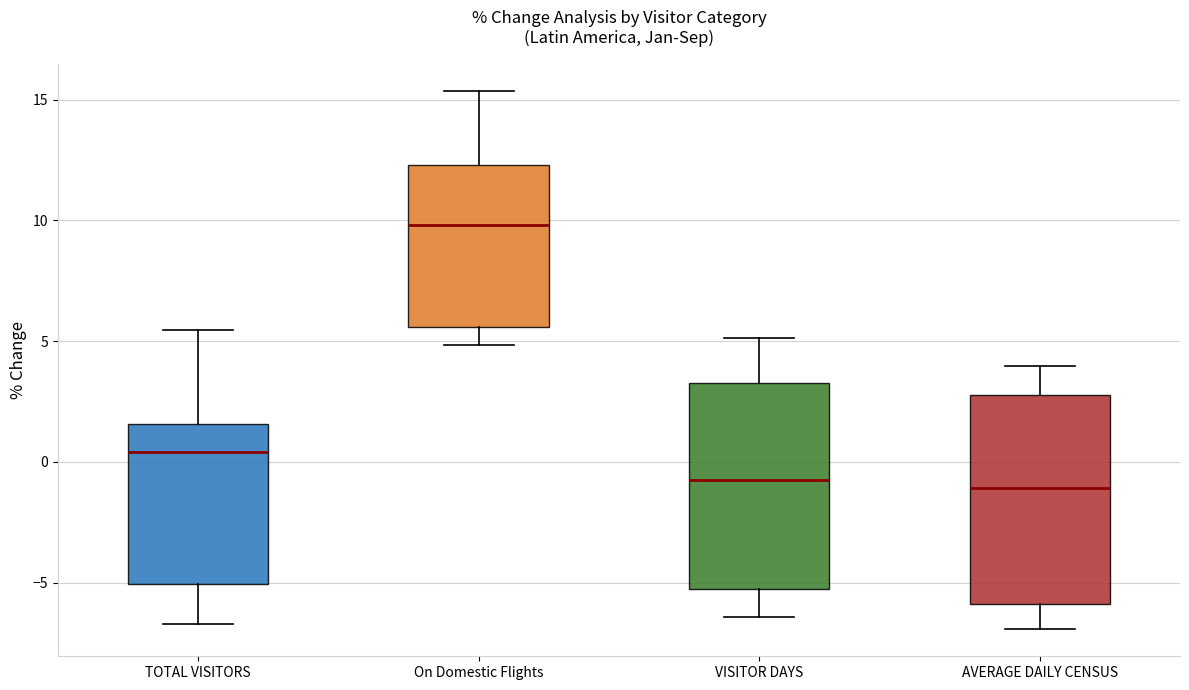

Reading left to right, read every box against the y-axis: the position of its median line, the range the box covers, and the ends of its whiskers. The values are not printed on the chart, so give them approximately, as read against the axis.

TOTAL VISITORS: median 0.5, box -5.0 to 1.5, whiskers -6.5 to 5.5
On Domestic Flights: median 10.0, box 5.5 to 12.5, whiskers 5.0 to 15.5
VISITOR DAYS: median -0.5, box -5.5 to 3.5, whiskers -6.5 to 5.0
AVERAGE DAILY CENSUS: median -1.0, box -6.0 to 3.0, whiskers -7.0 to 4.0